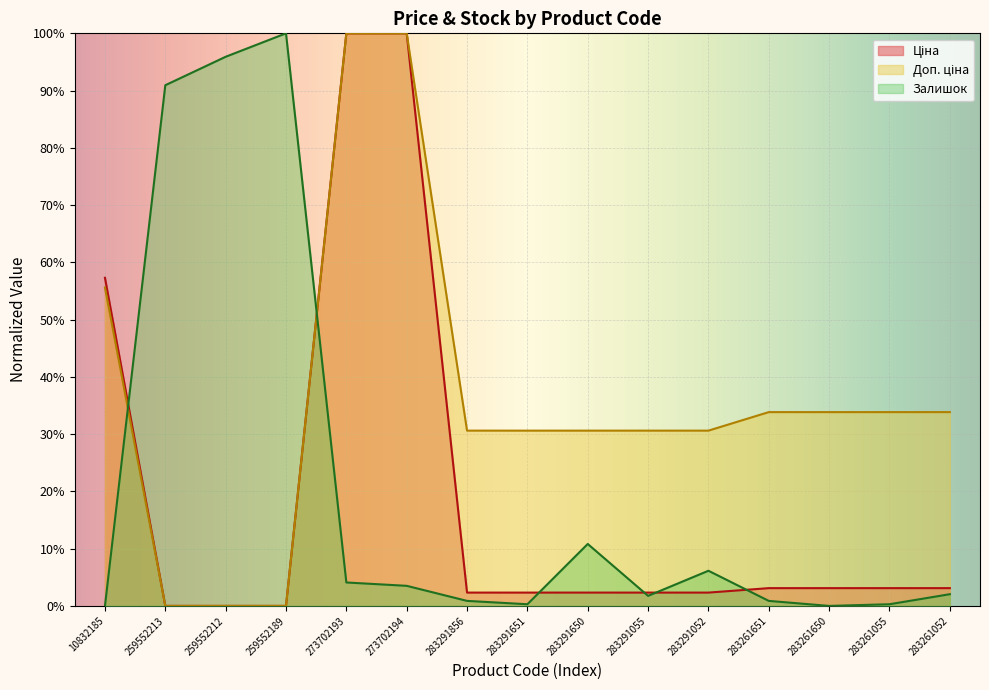

Where does the Ціна series first go above 2?

10832185